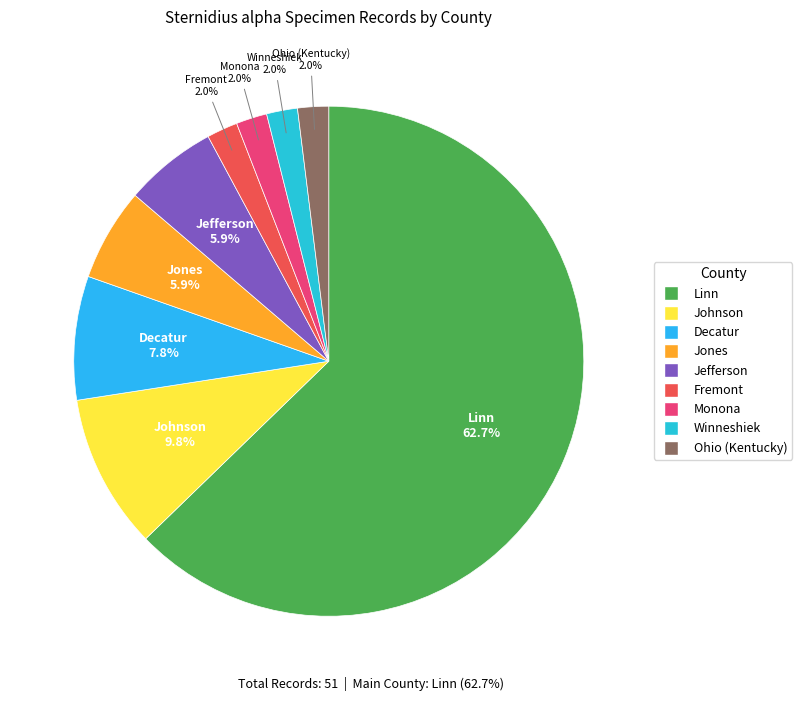

To the nearest percent, what is the average slice percentage?

11%